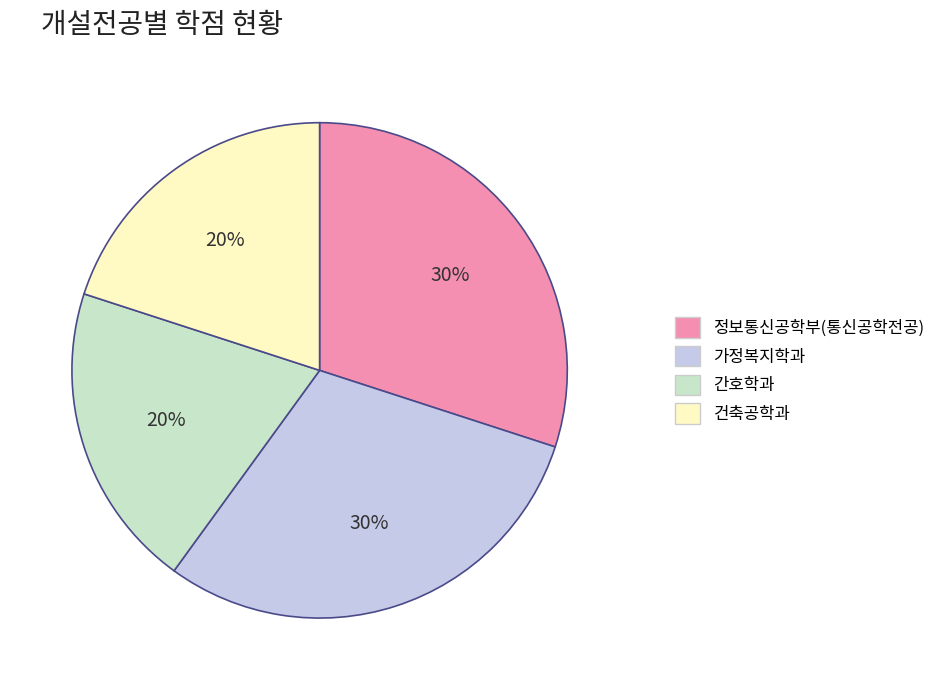

How many slices are in this pie chart?

4